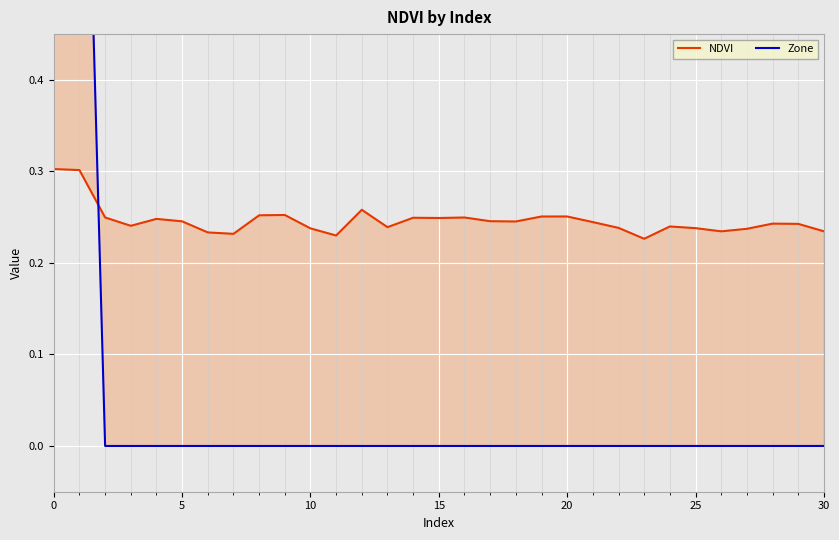

Does the chart display data point markers on the line(s)?

No